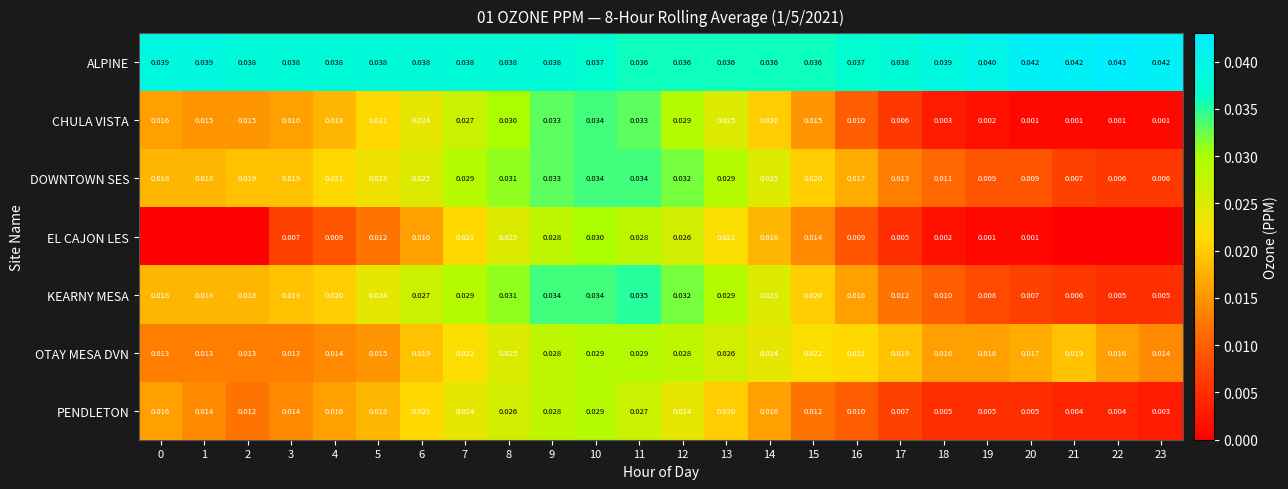

How many categories are shown in the chart?

24